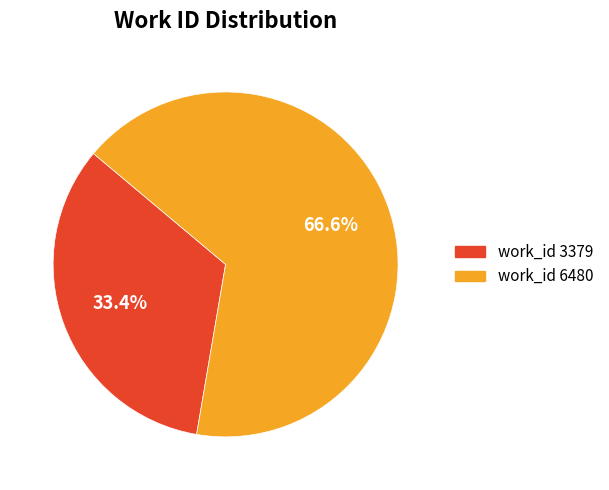

How many slices are in this pie chart?

2